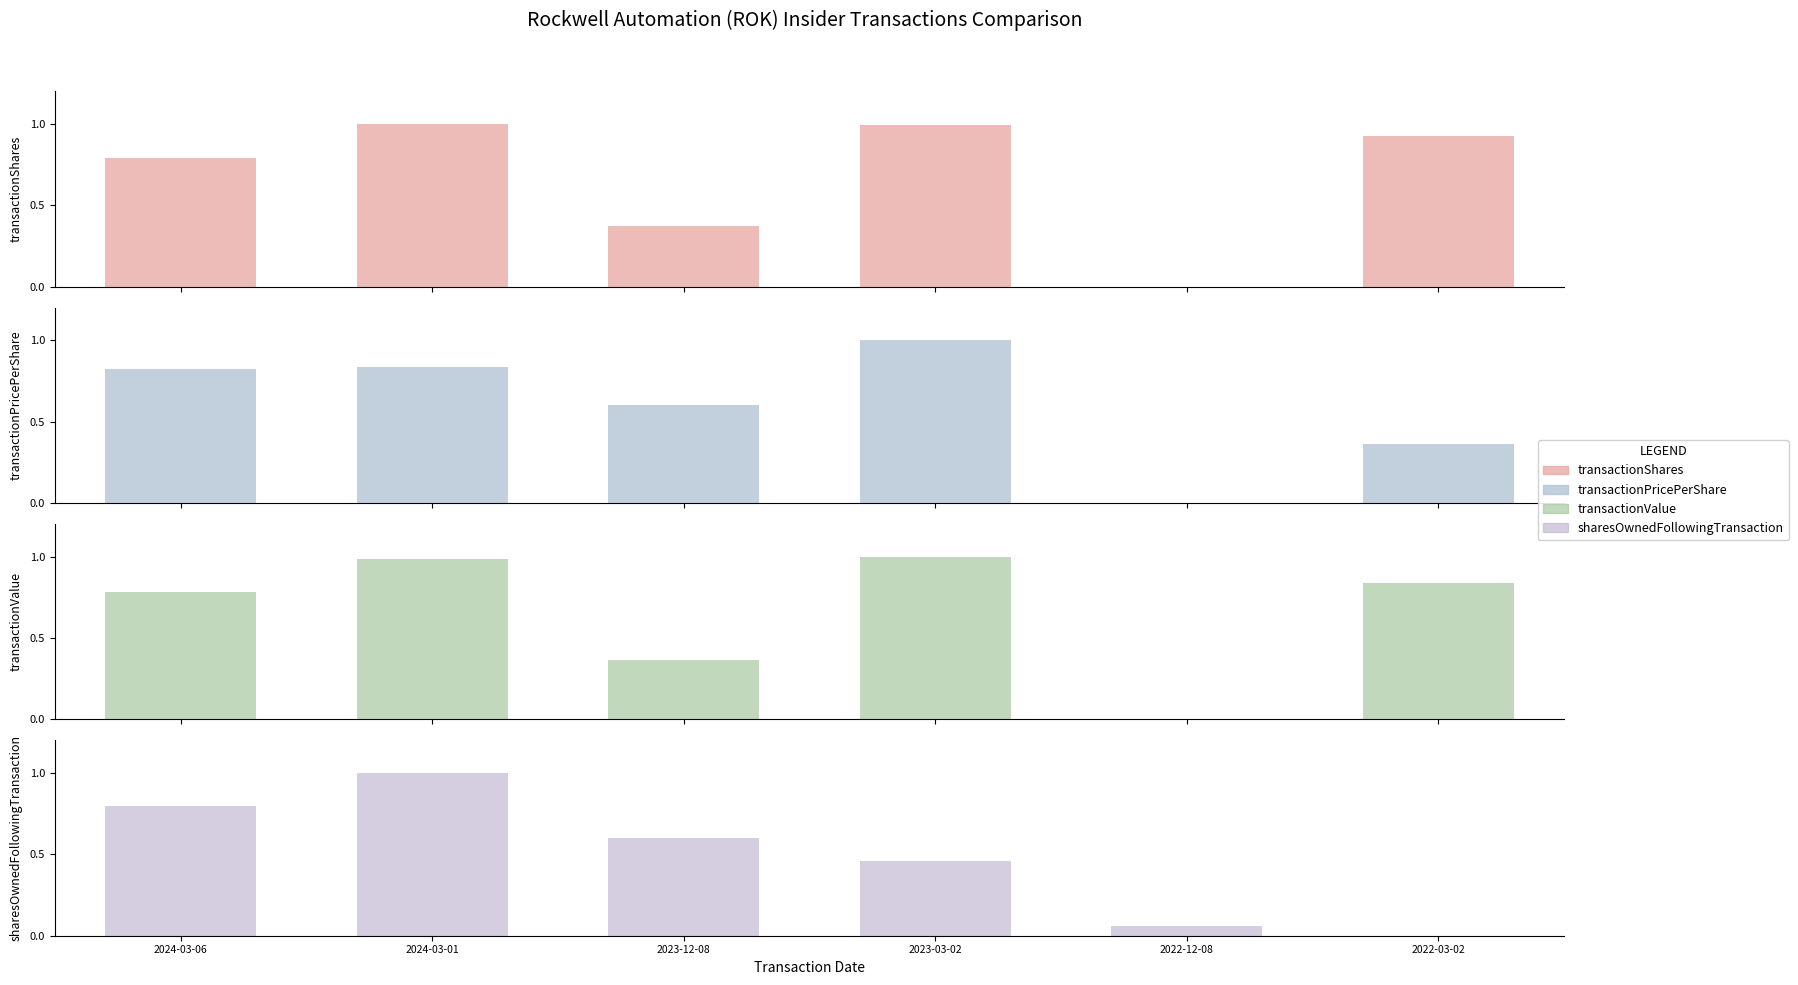

Reading left to right, transcribe all the data shown in this chart.

transactionShares: 2024-03-06=0.8	2024-03-01=1.0	2023-12-08=0.4	2023-03-02=1.0	2022-12-08=0.0	2022-03-02=0.9
transactionPricePerShare: 2024-03-06=0.8	2024-03-01=0.8	2023-12-08=0.6	2023-03-02=1.0	2022-12-08=0.0	2022-03-02=0.4
transactionValue: 2024-03-06=0.8	2024-03-01=1.0	2023-12-08=0.4	2023-03-02=1.0	2022-12-08=0.0	2022-03-02=0.8
sharesOwnedFollowingTransaction: 2024-03-06=0.8	2024-03-01=1.0	2023-12-08=0.6	2023-03-02=0.5	2022-12-08=0.1	2022-03-02=0.0